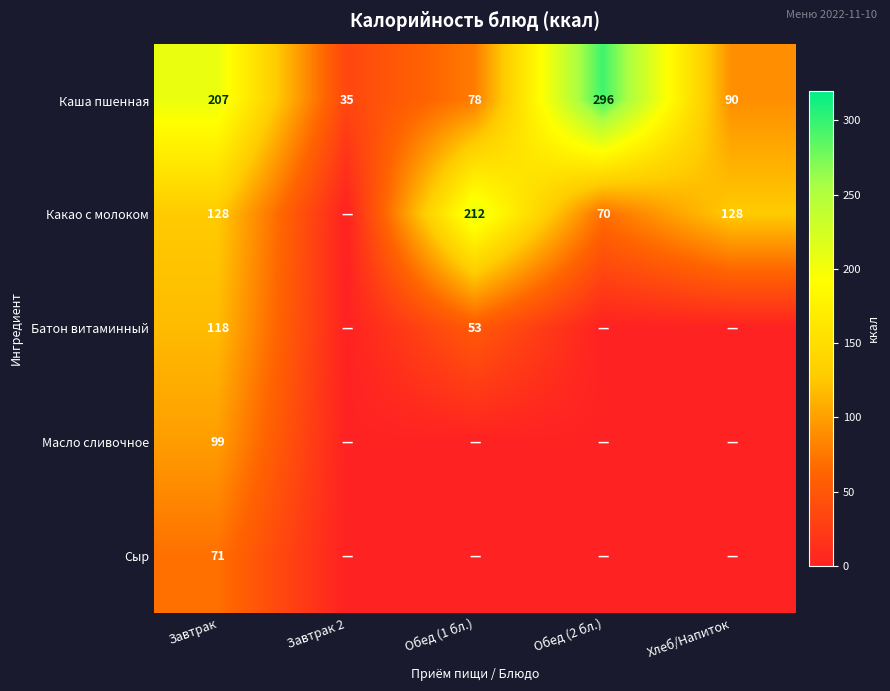

At which category does the chart reach its minimum across all series?

Завтрак 2